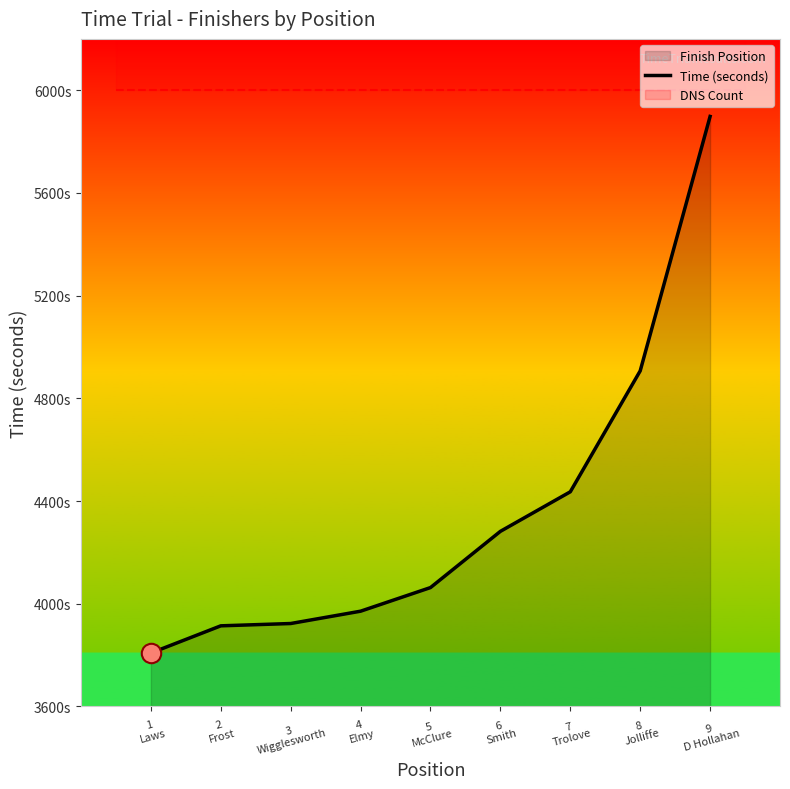

Does the chart have visible grid lines?

No